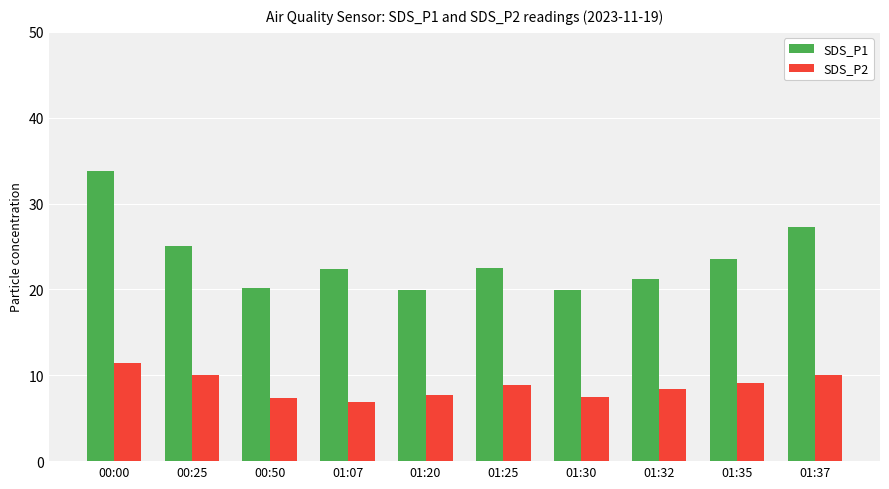

How many distinct data groups are displayed?

2